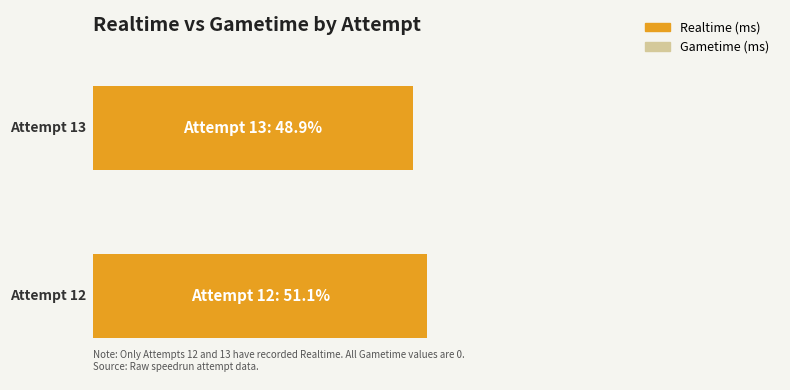

What is the difference between the highest and lowest values at Attempt 12?

560163